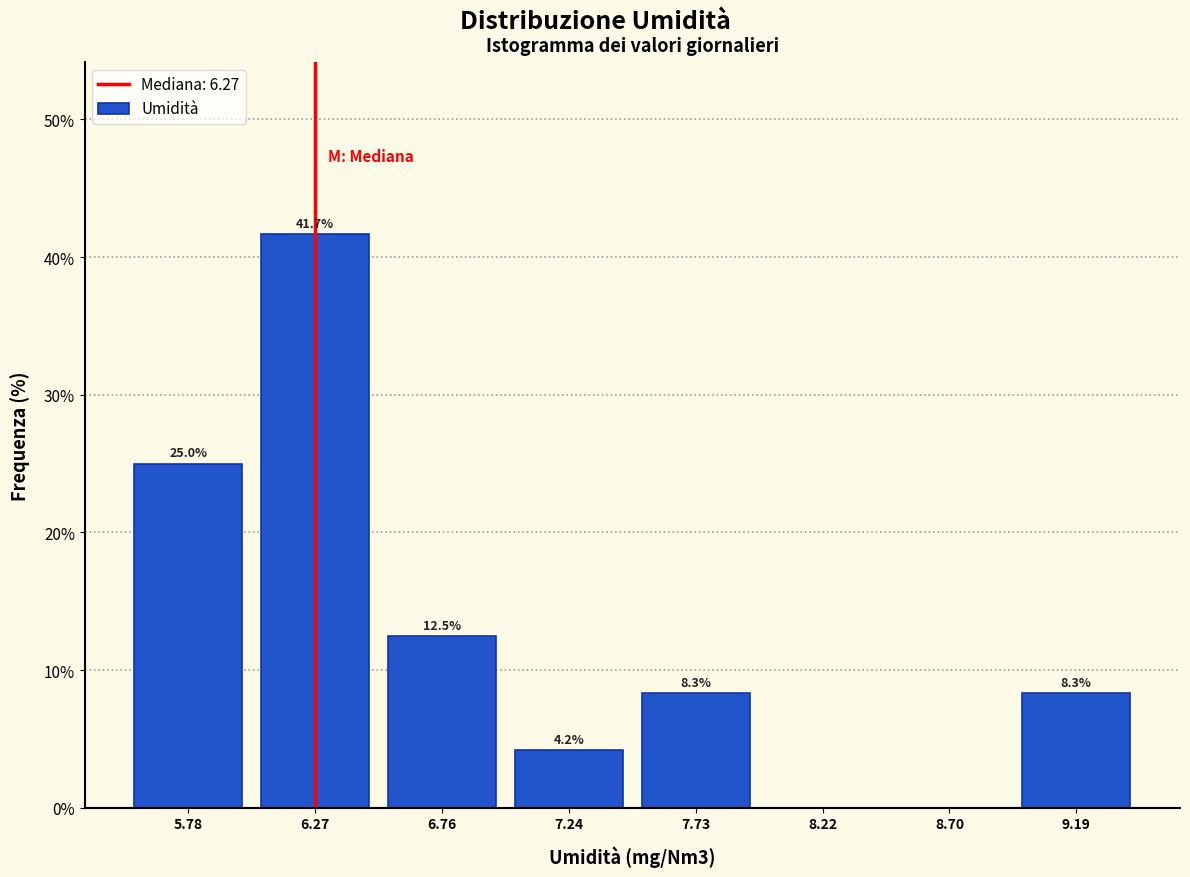

Which range on the x-axis has the tallest bar?

6.05 to 6.50